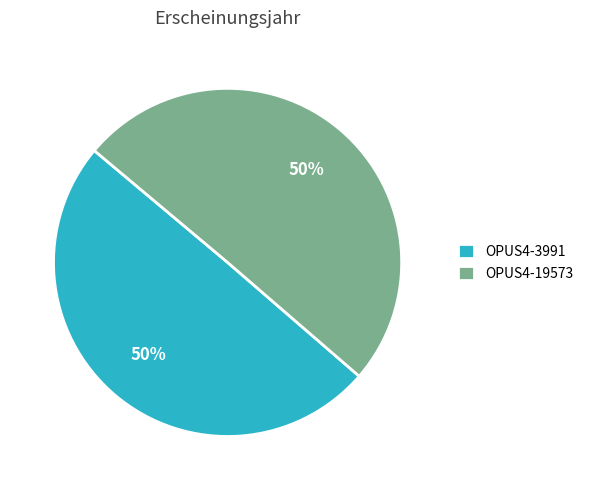

What is the ratio of the value at OPUS4-3991 to the value at OPUS4-19573?

1.0